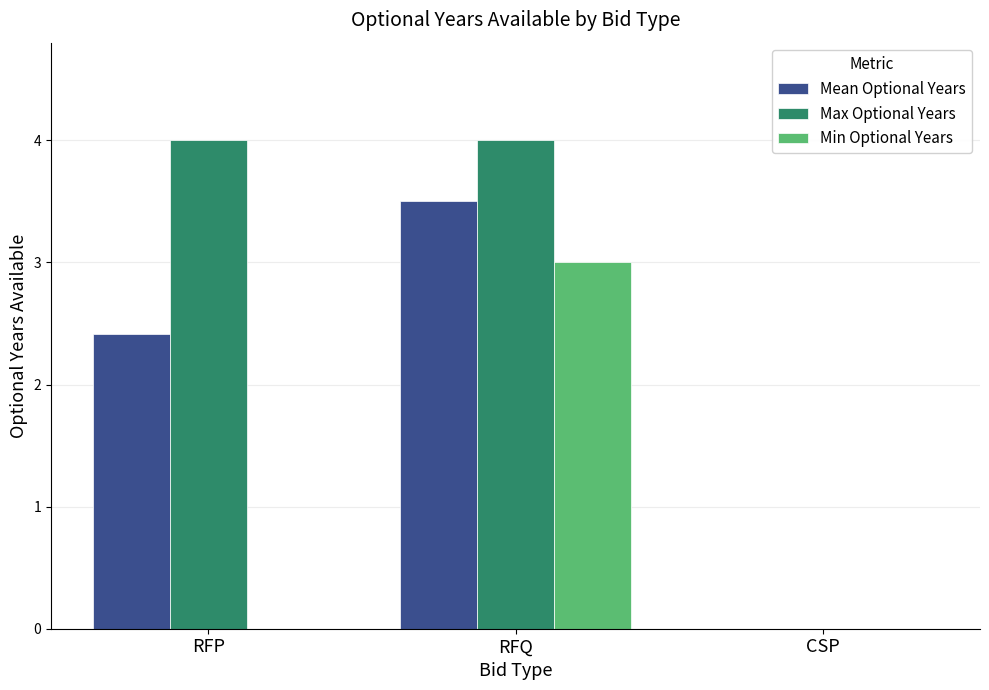

Are the bars horizontal?

No